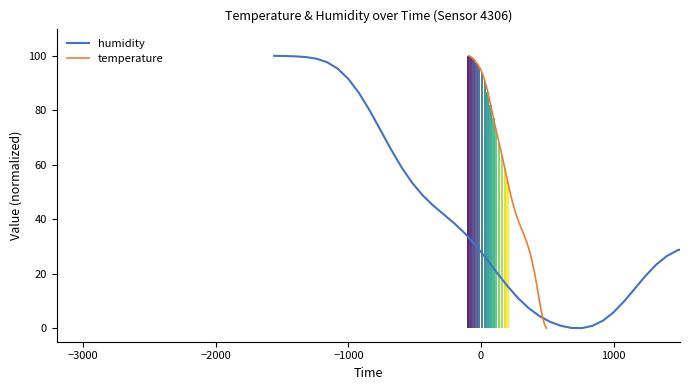

What is the value of the temperature bar at the 1st from the left?

100.0